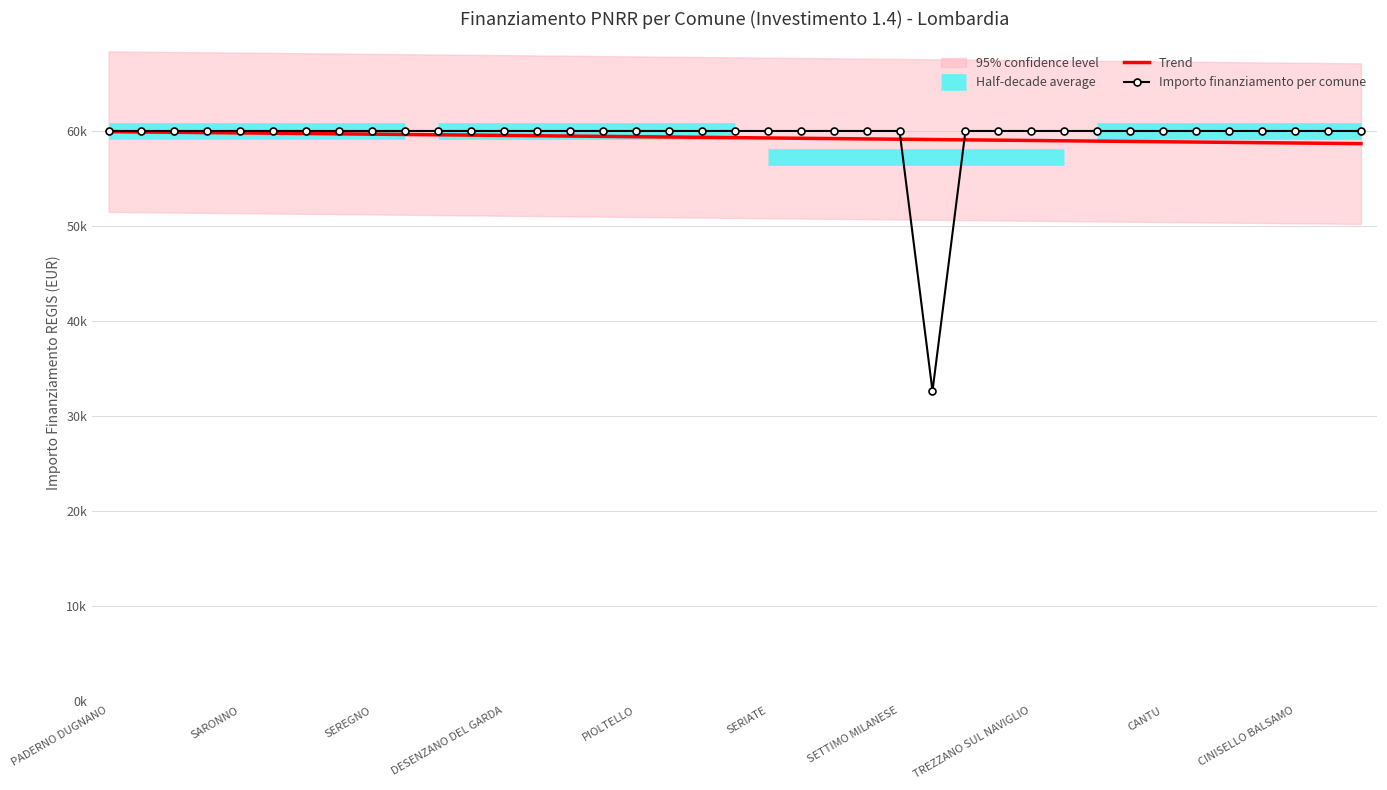

Is this an area chart (filled region under the line)?

No